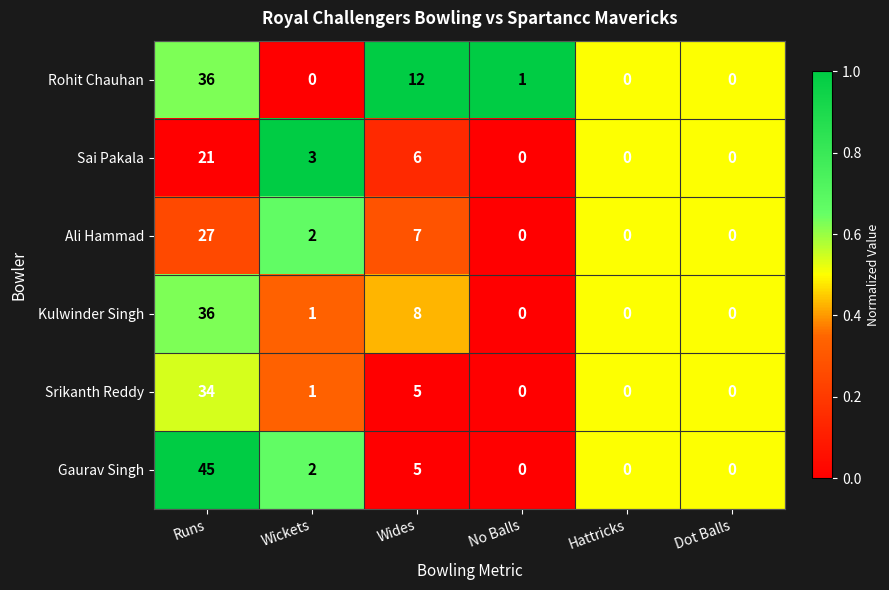

The value of Srikanth Reddy at Runs is 61. True or false?

False